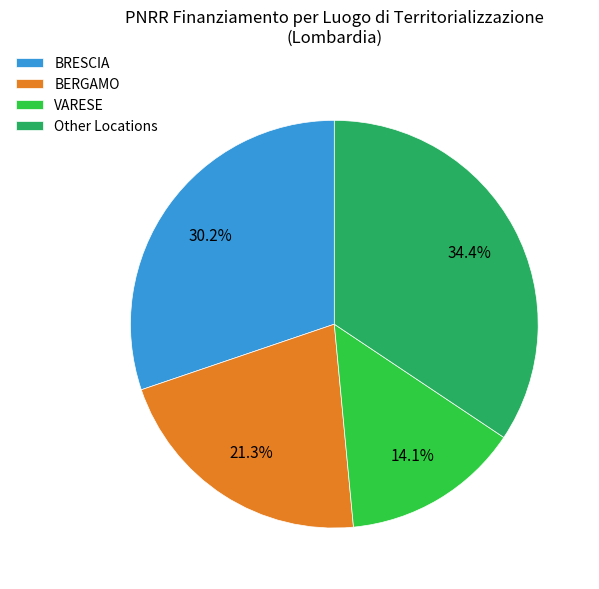

Which category has the smallest portion of the pie?

VARESE